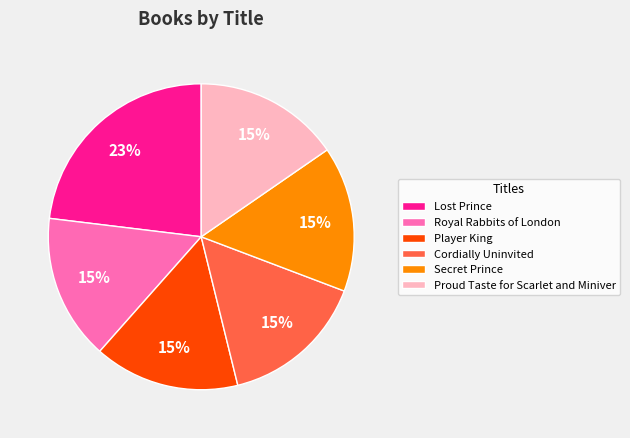

Which category has the biggest portion of the pie?

Lost Prince